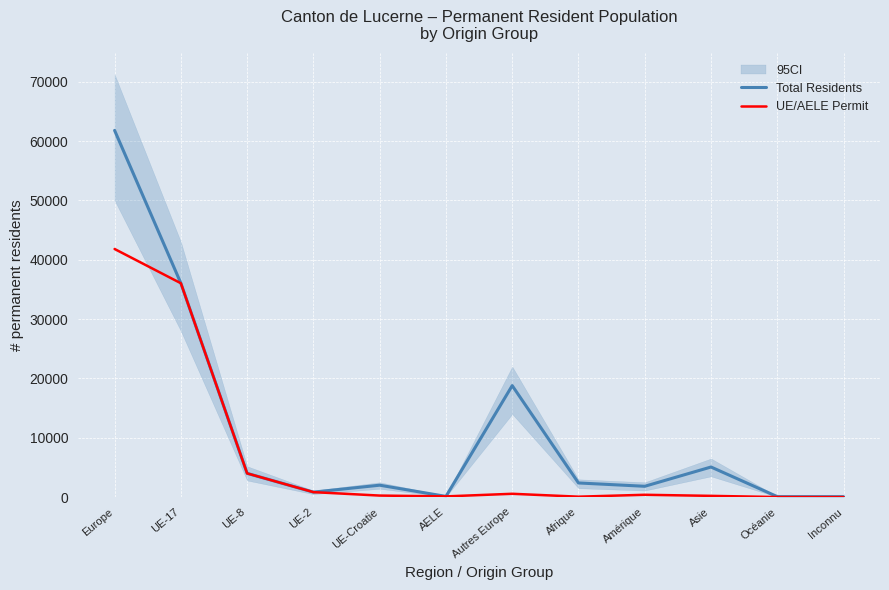

Where does the UE/AELE Permit series first go above 391?

Europe